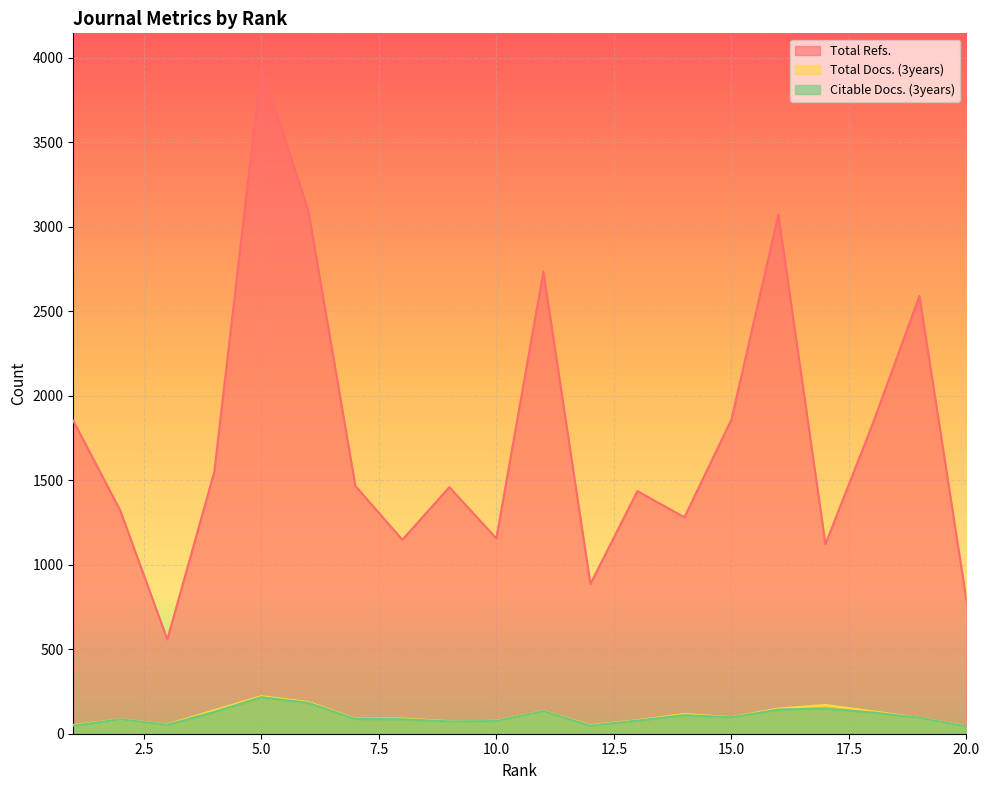

At which label is Total Docs. (3years) closest to 133?

18